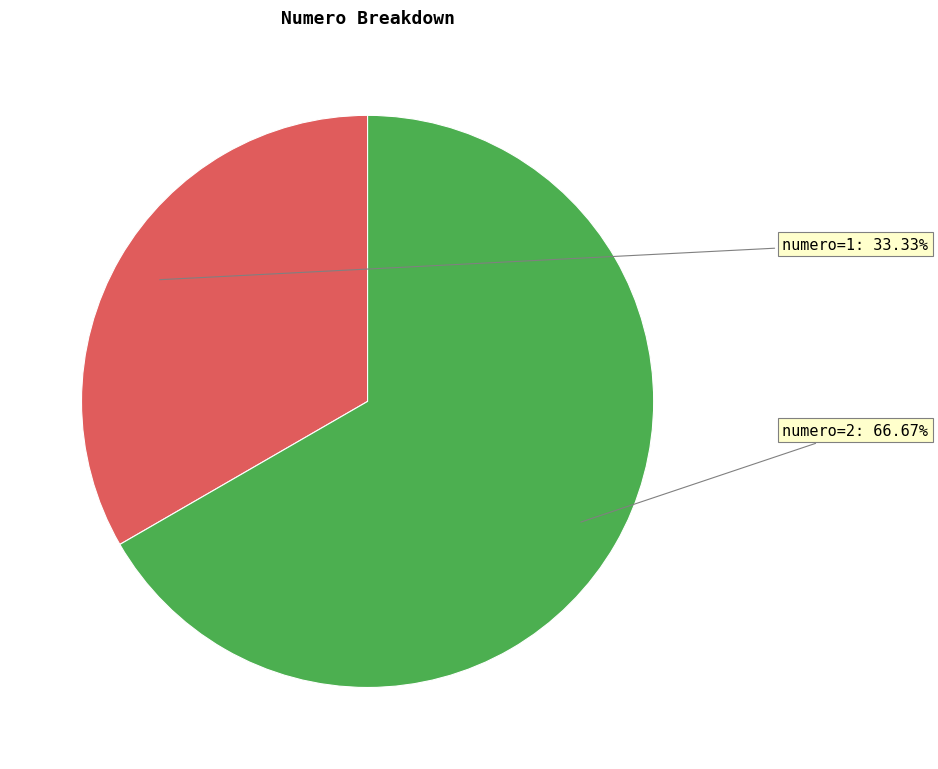

Is there a majority slice in this chart?

Yes